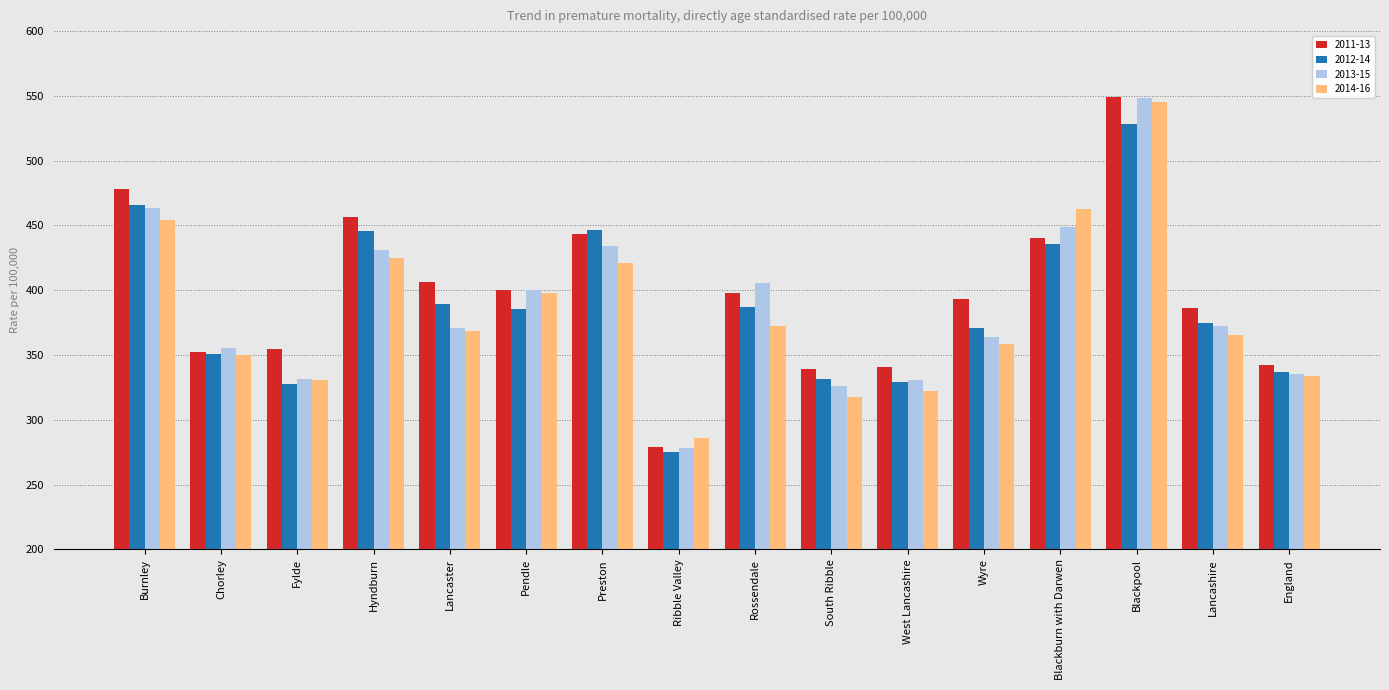

What value does the 2014-16 series have at South Ribble?

317.8